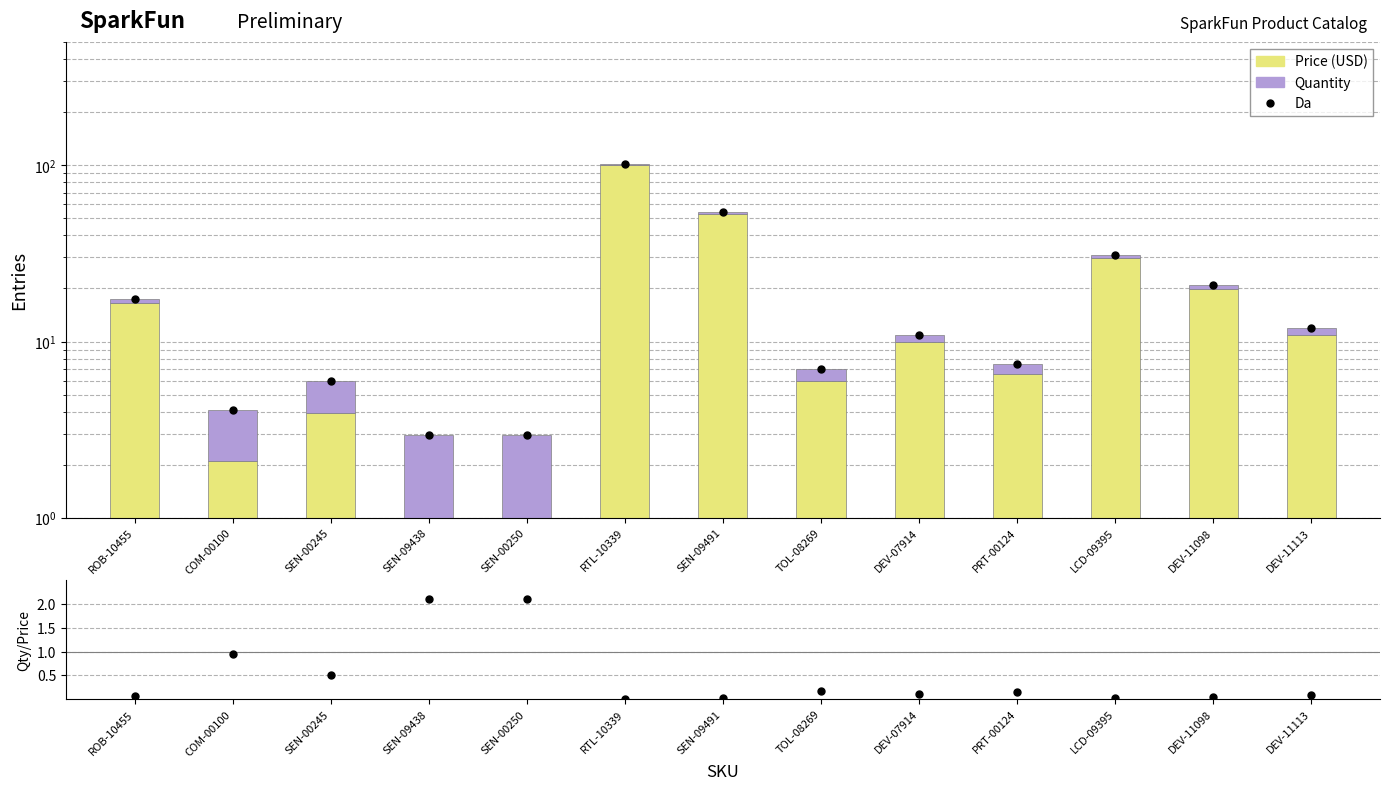

Which series has the largest total across all categories?

Da